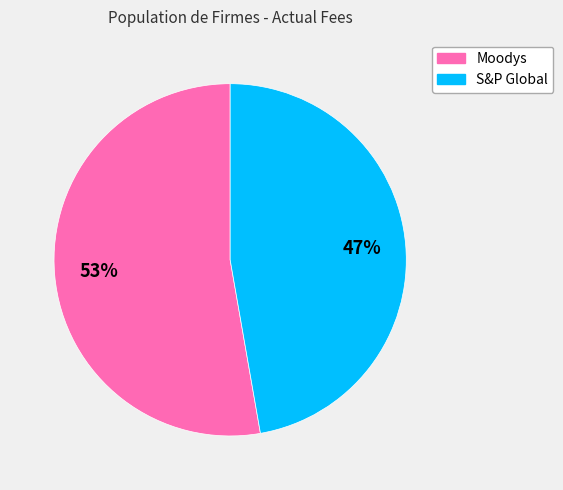

Is it true that S&P Global is 36% of the pie?

False